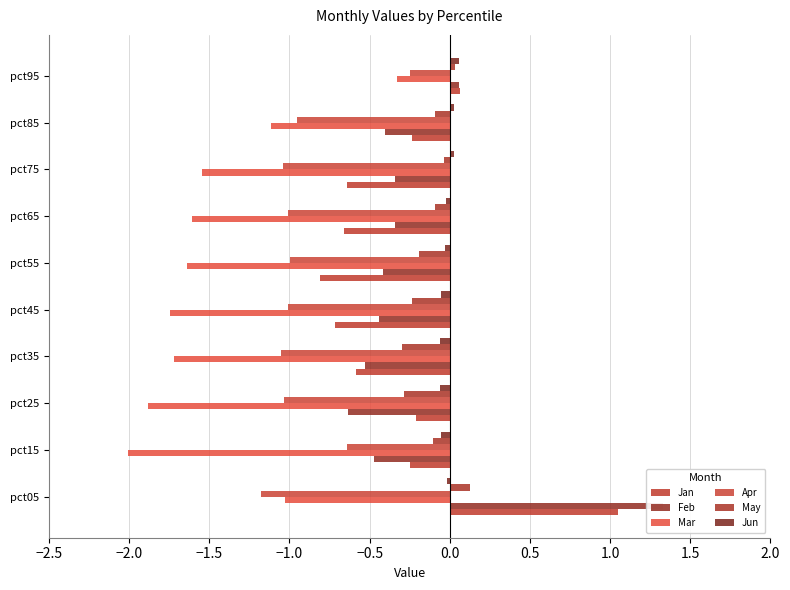

Which series has the largest total across all categories?

Jun